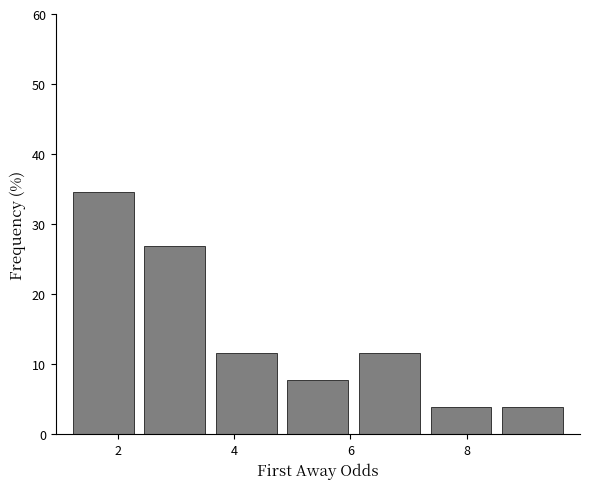

Over which range of the x-axis is the bar tallest?

1.2 to 2.4